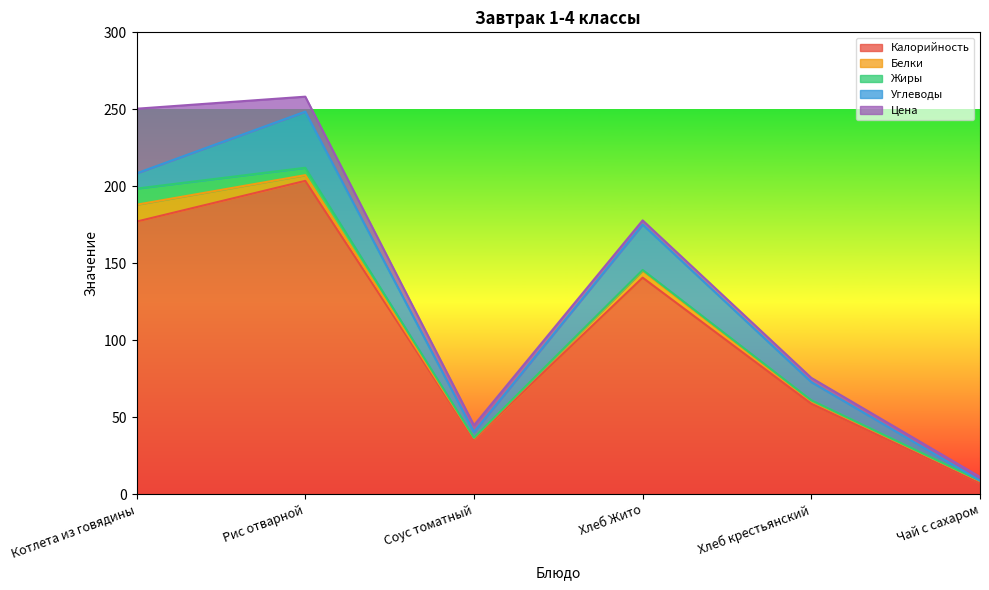

True or false: Белки and Углеводы intersect in this chart.

True